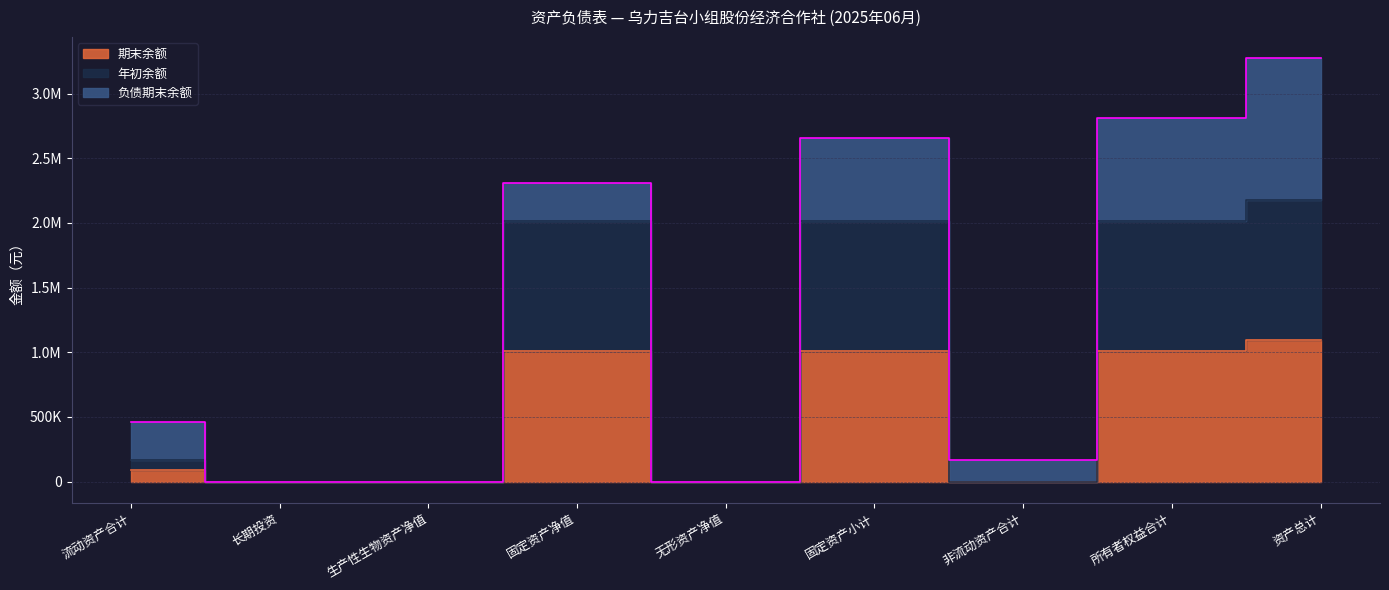

The 期末余额 series shows -677272.0 at 生产性生物资产净值. True or false?

False